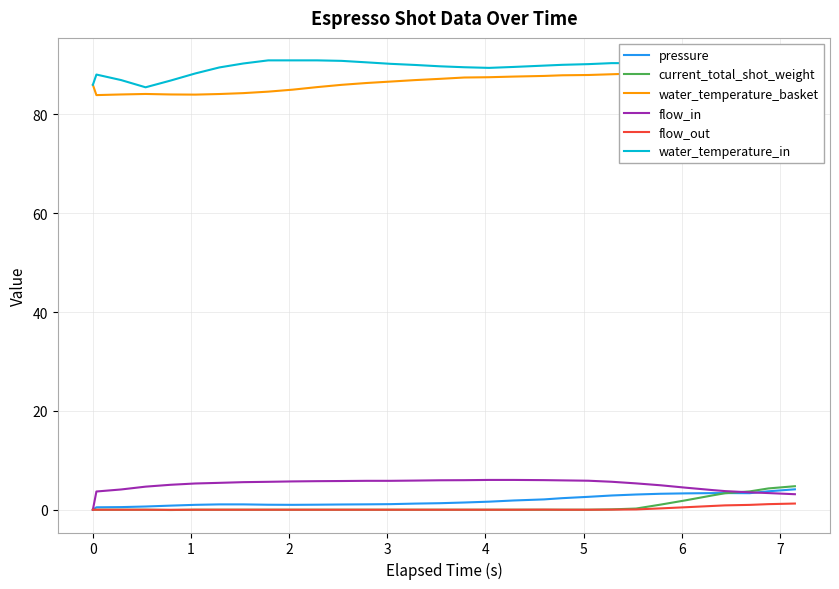

True or false: flow_out and water_temperature_in cross at least once.

False